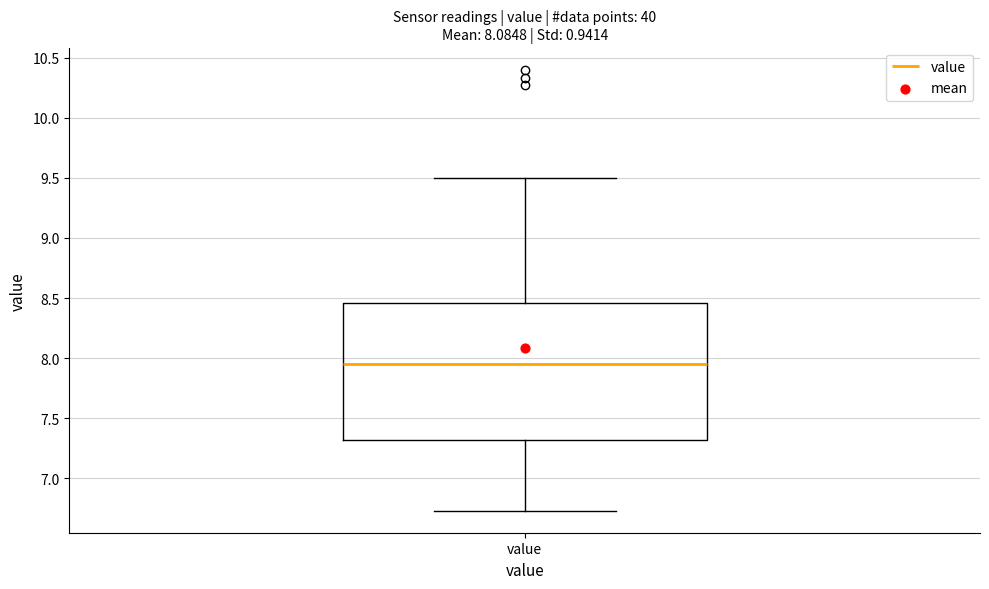

Where is the lower edge of the box for value on the y-axis? The values are not printed on the chart, so give them approximately, as read against the axis.

7.30